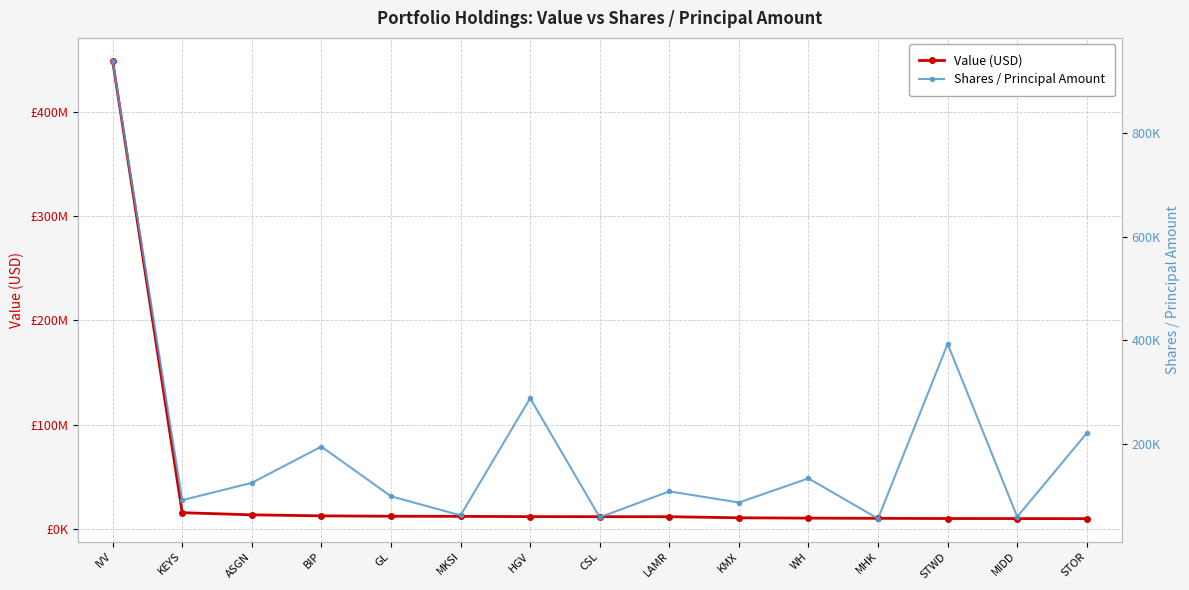

What is the total value across all series at HGV?

11777837